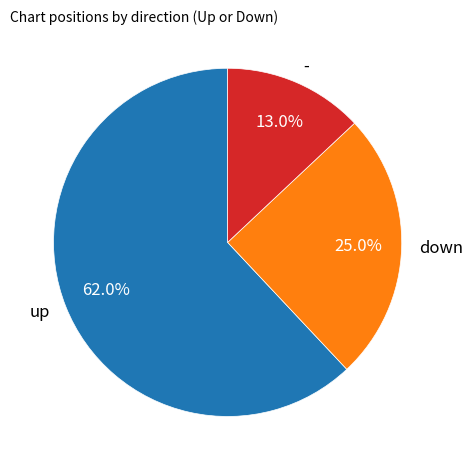

What percentage is the up slice, to the nearest percent?

62%